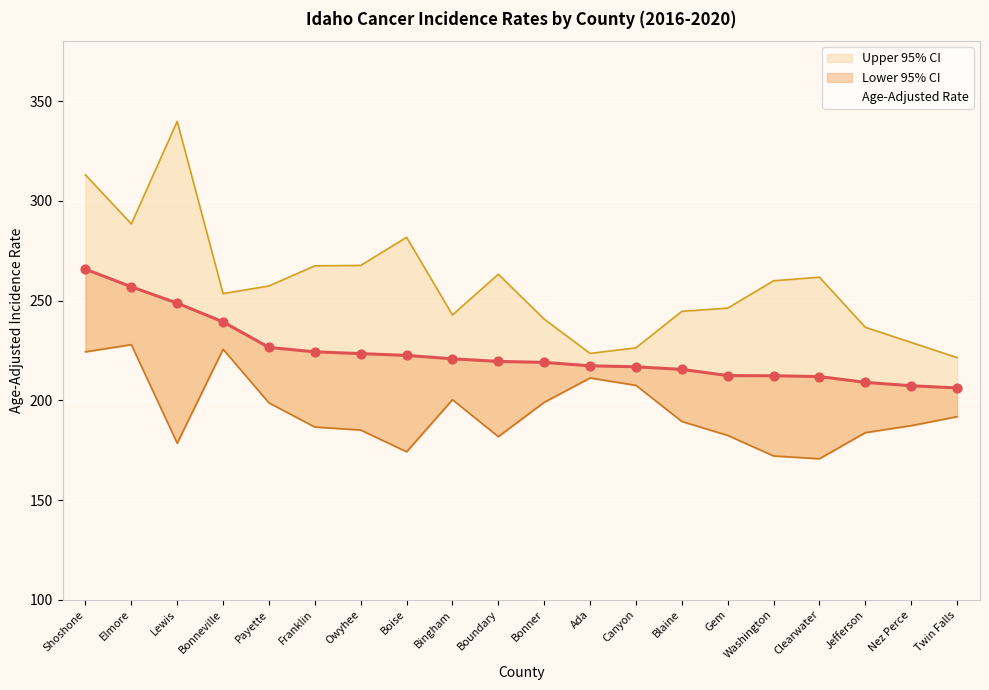

At which category is the sum across all series the highest?

Shoshone